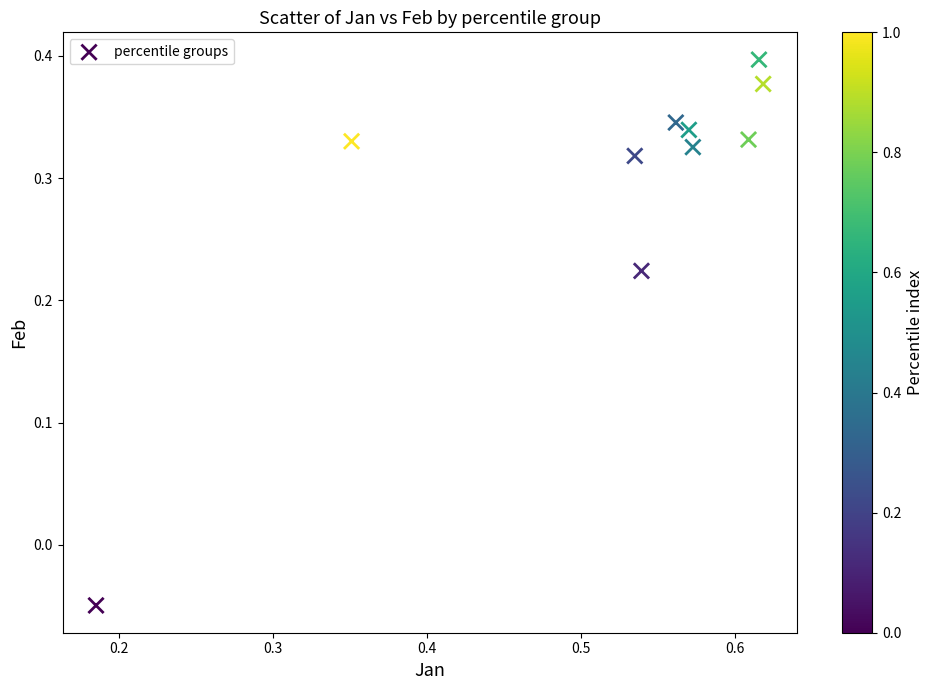

What is the average X value?

0.5